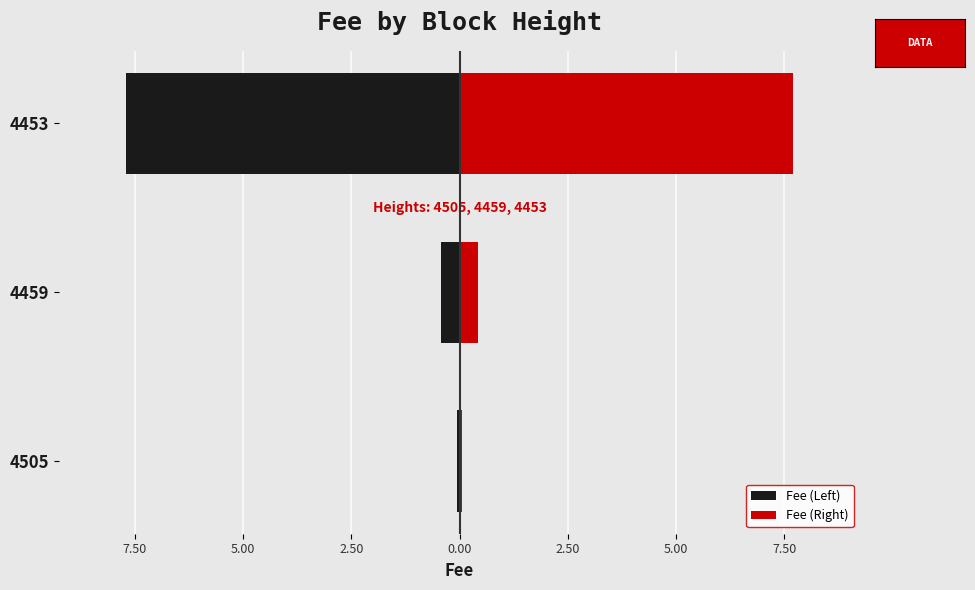

How many data points does each series have?

3